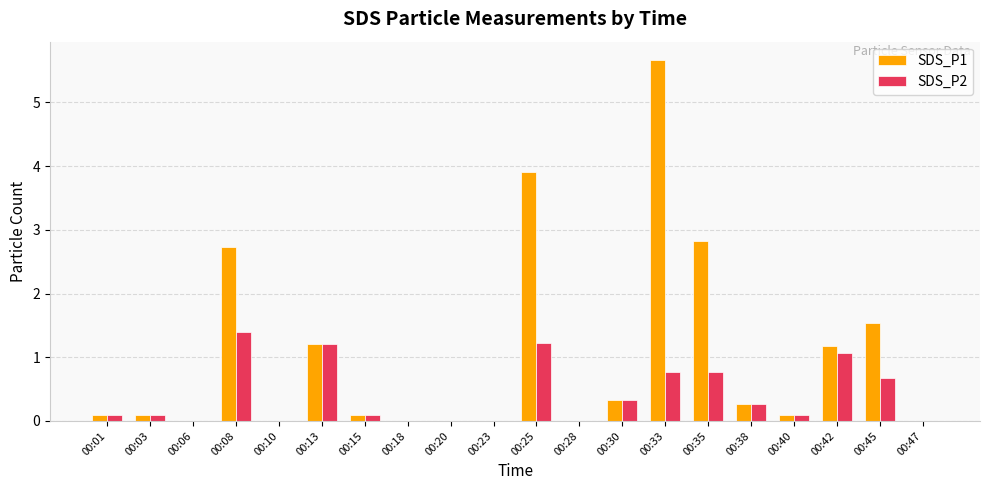

What is the sum of all SDS_P1 values?

20.0